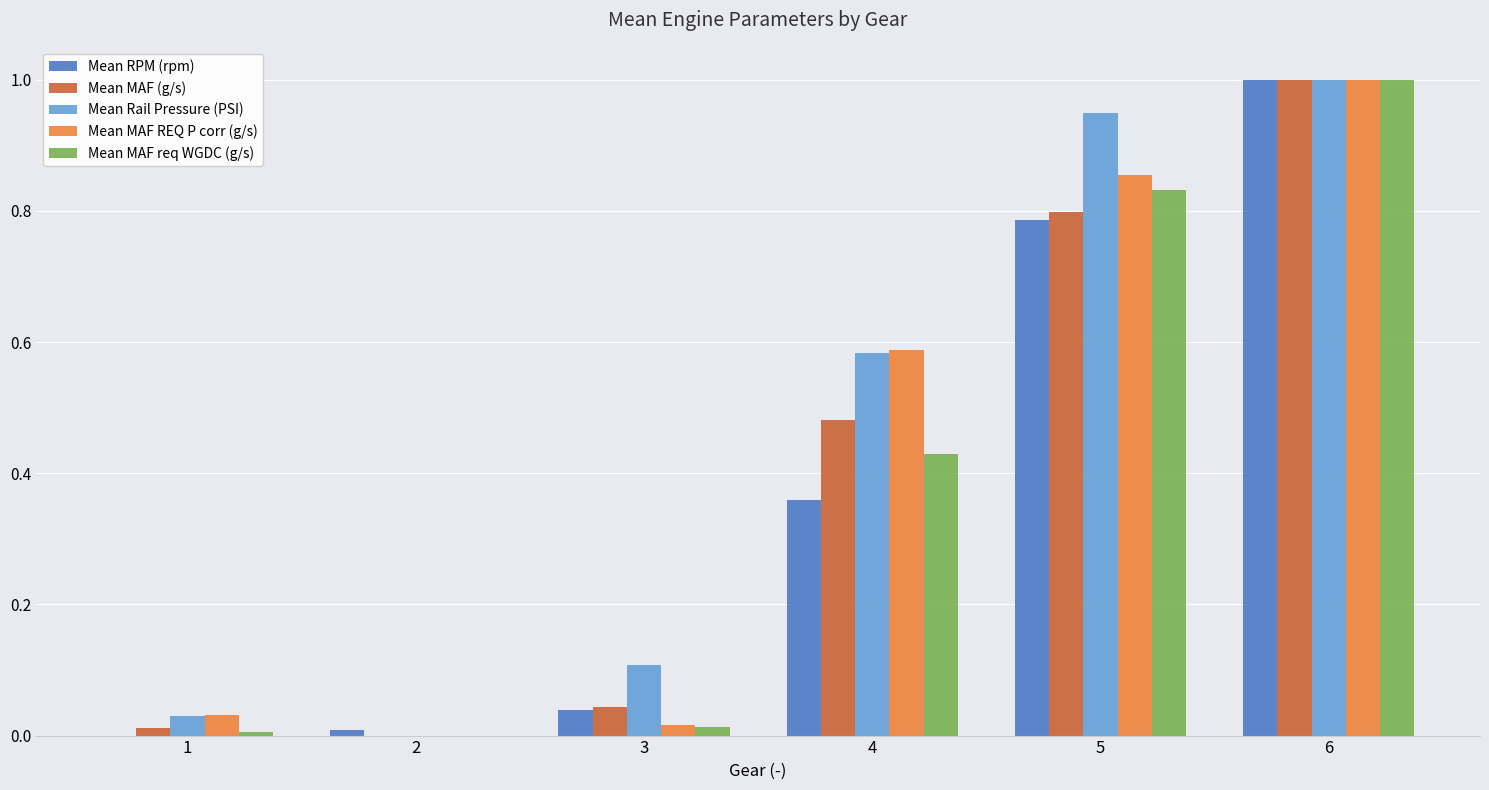

What are all the series names shown in the legend?

Mean RPM (rpm), Mean MAF (g/s), Mean Rail Pressure (PSI), Mean MAF REQ P corr (g/s), Mean MAF req WGDC (g/s)